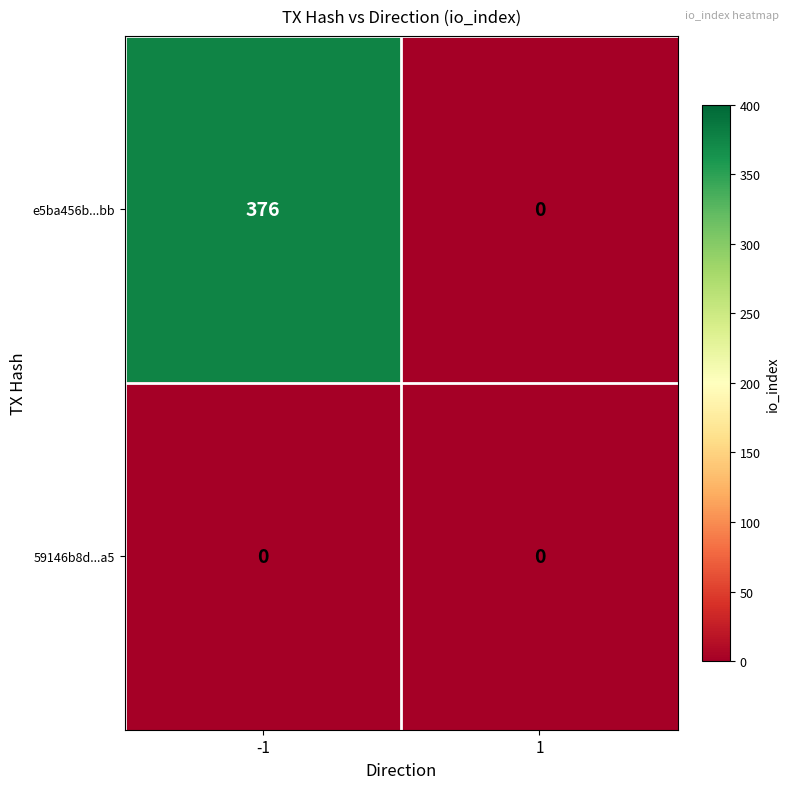

The value of 59146b8d...a5 at -1 is 0. True or false?

True